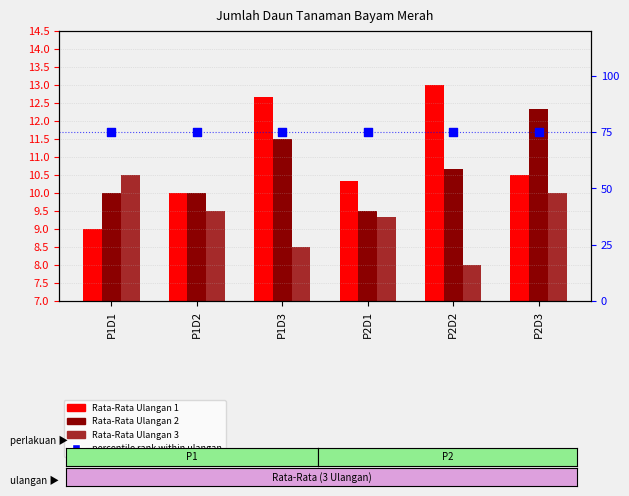

At which category is the sum across all series the highest?

P2D3